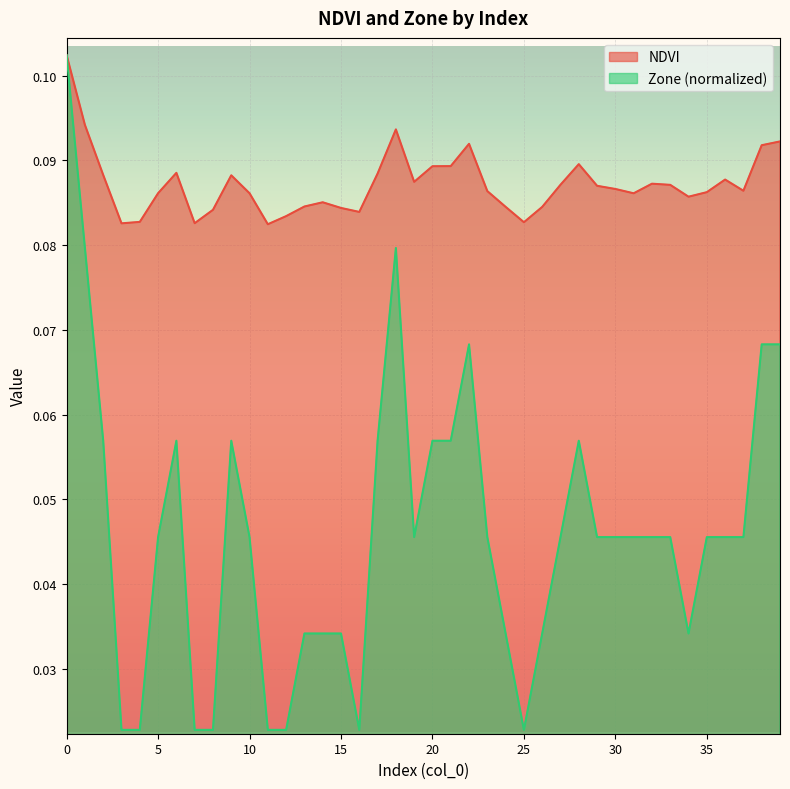

Where is NDVI nearest to the value 0?

11